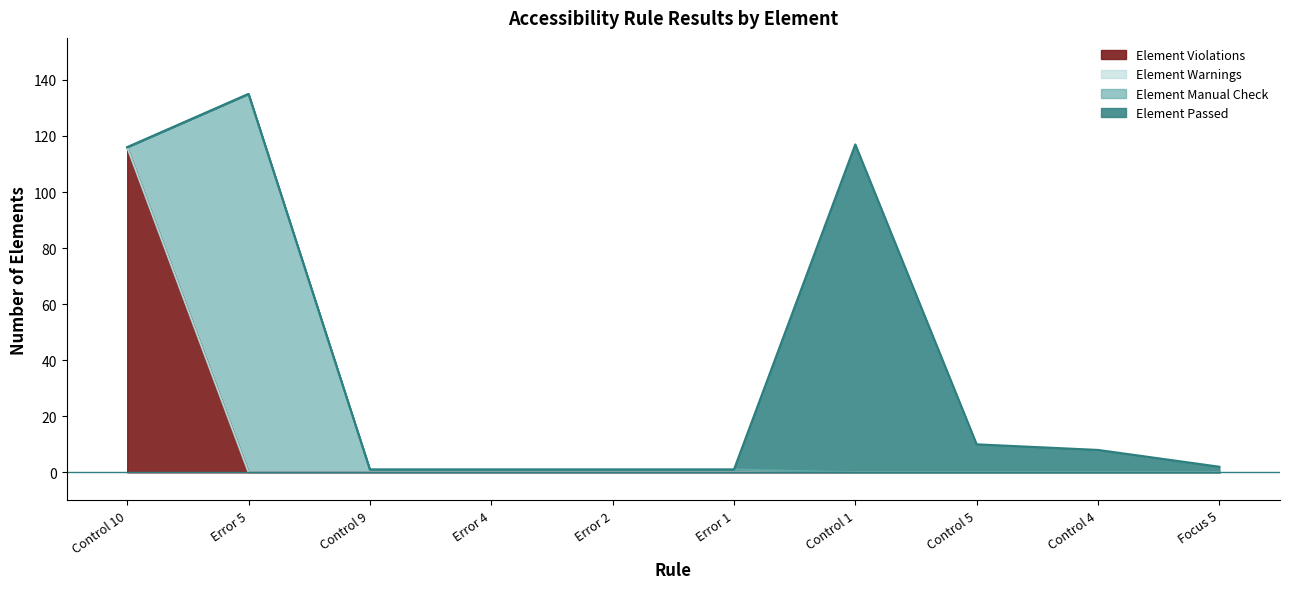

Is it true that Element Warnings equals 0 at Error 5?

True